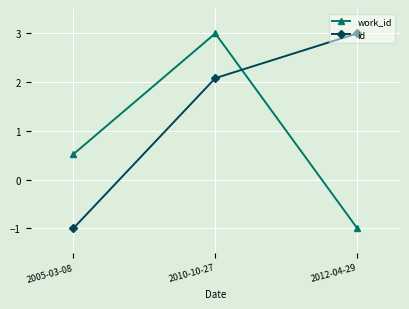

What is the label of the 3rd point from the left?

2012-04-29